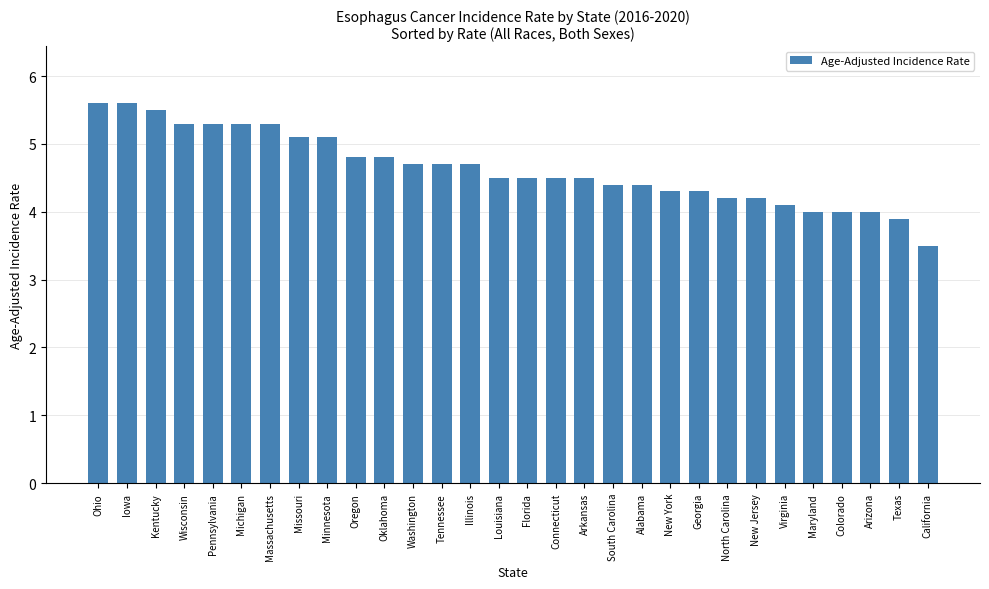

Where does the data first go above 4?

Ohio